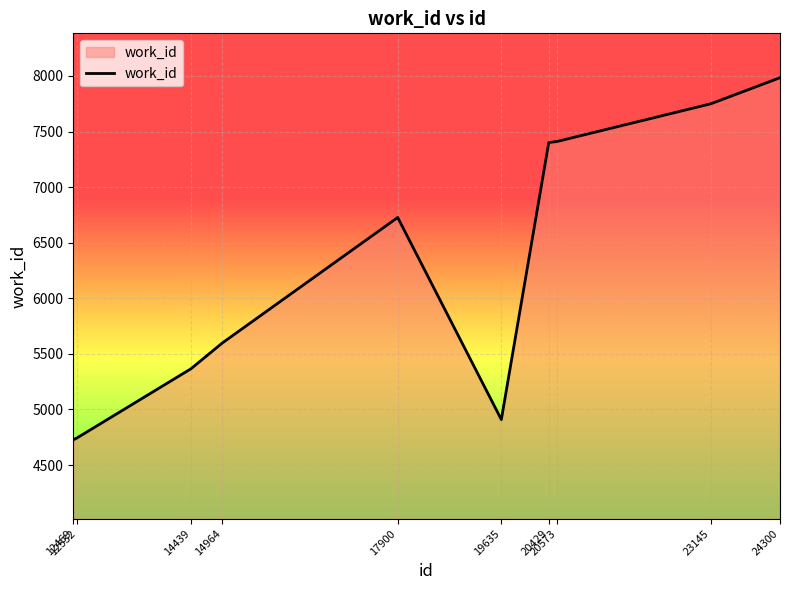

Between 14439 and 19635, which is larger?

14439